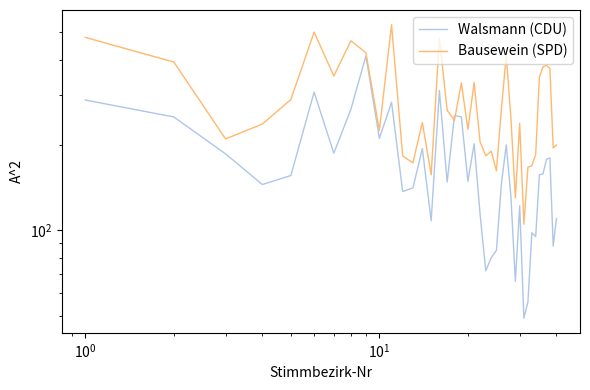

What is the difference between the maximum and minimum values in the Bausewein (SPD) series?

426